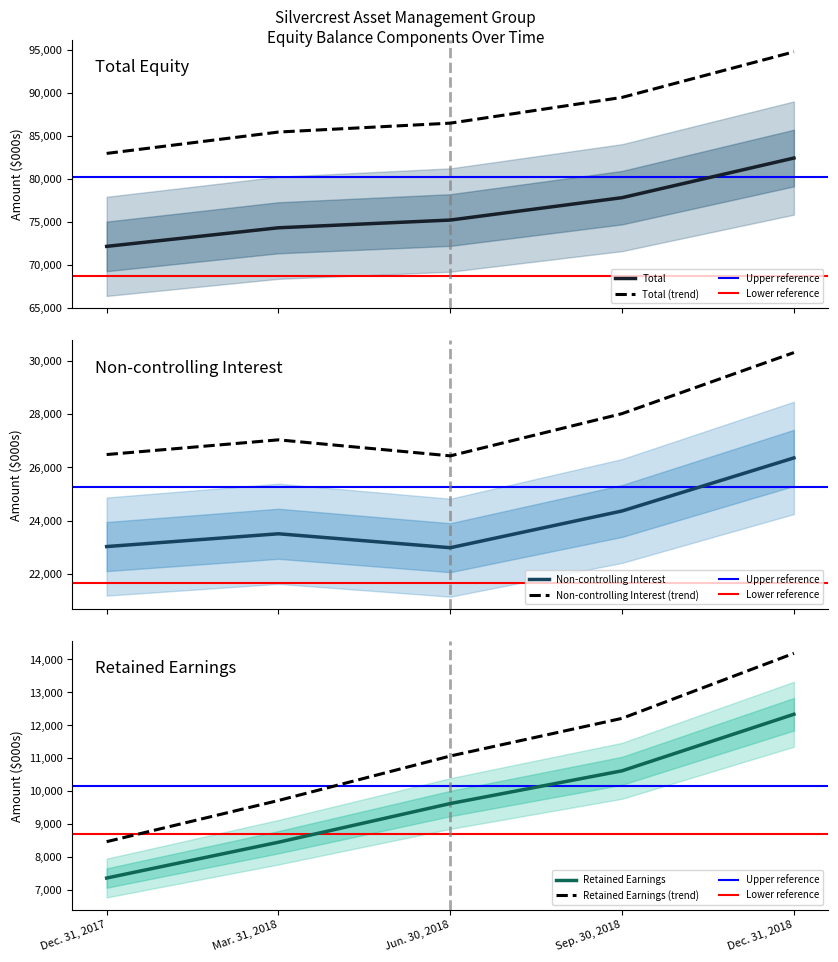

What is the sum of all Total values?

381772.0